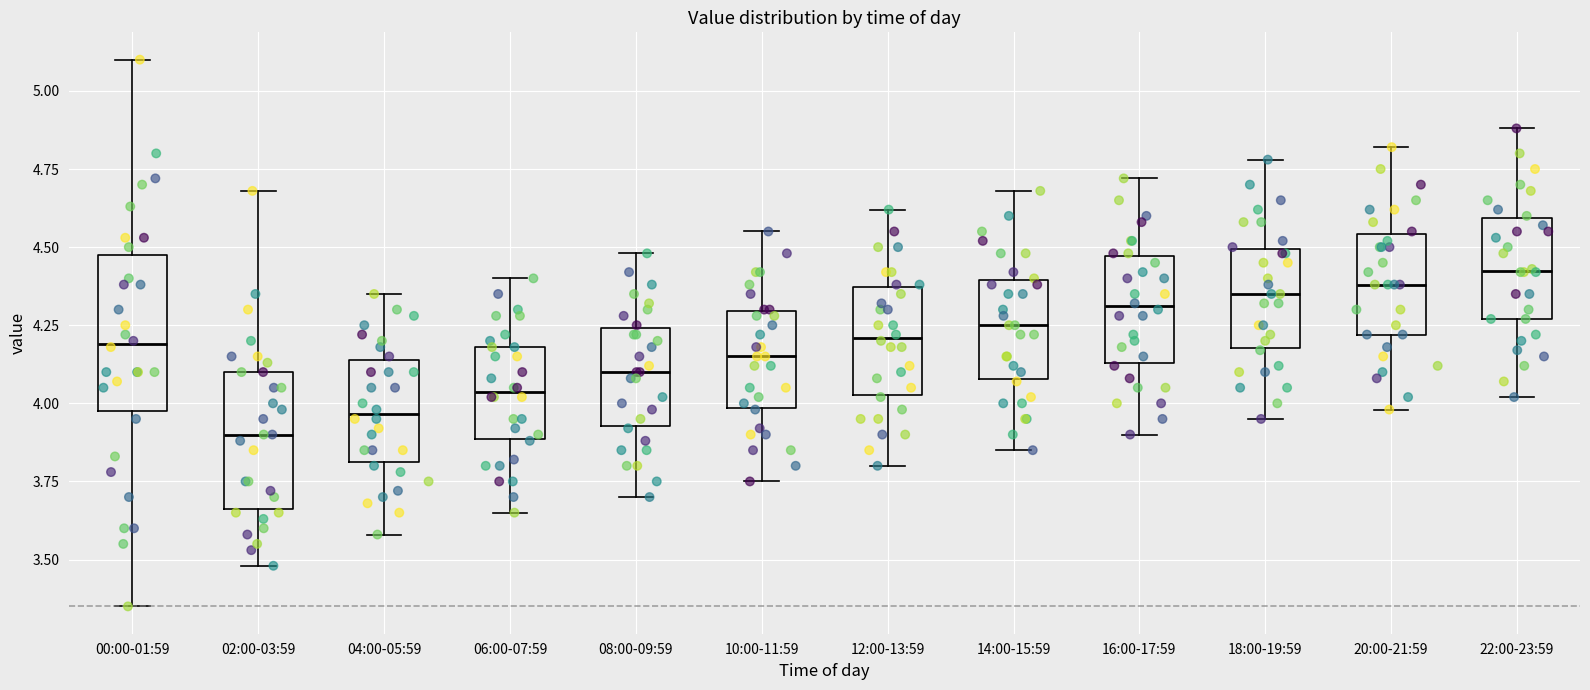

Which box is the tallest, from its lower edge to its upper edge?

00:00-01:59